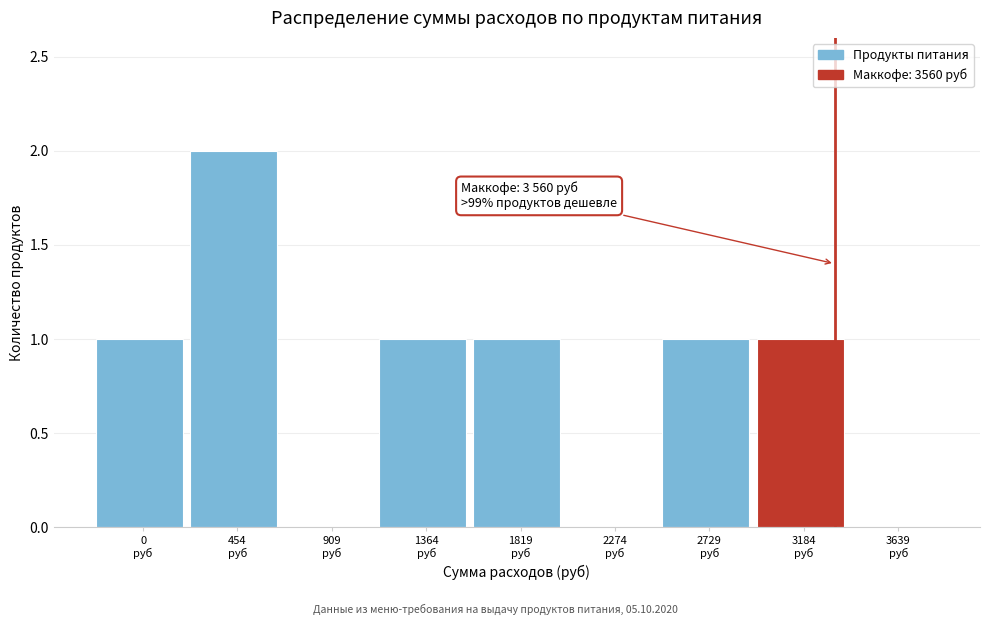

What is the sum of all values?

7